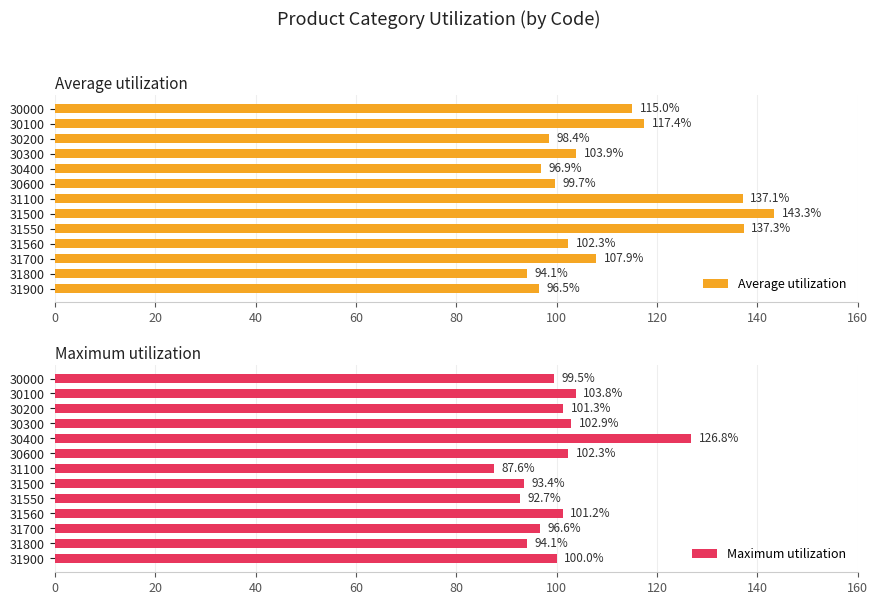

What is the average value of the Maximum utilization series?

100.2